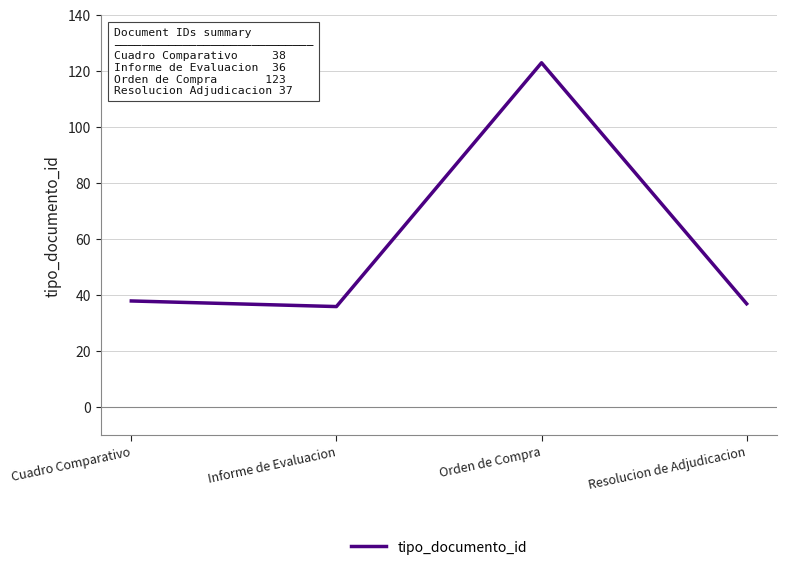

True or false: the data shows 18 at Cuadro Comparativo.

False